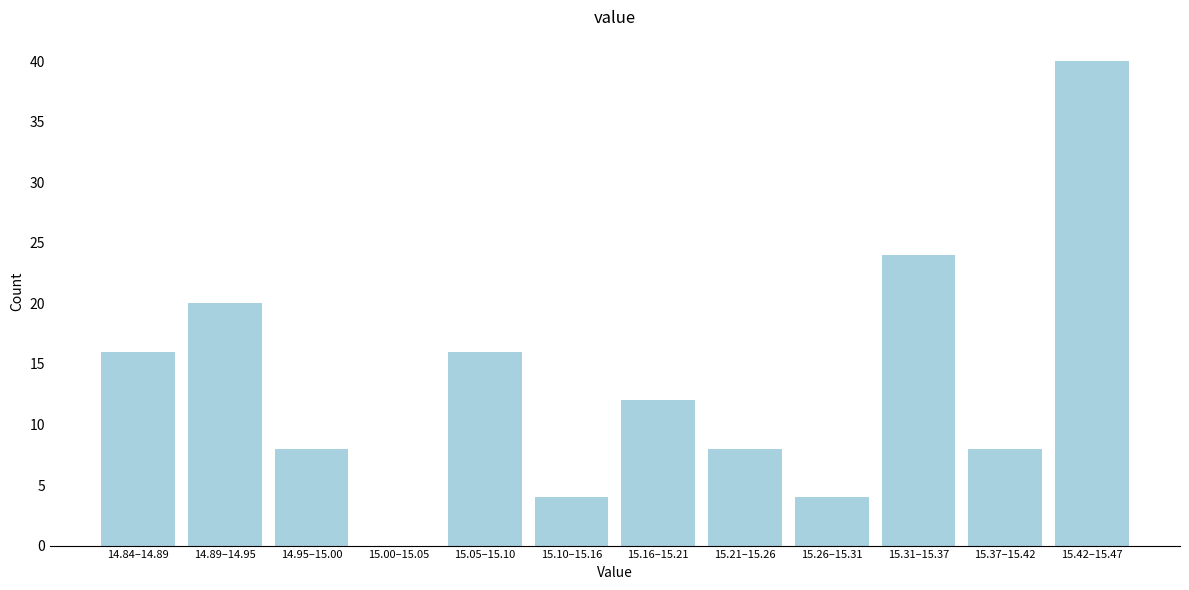

Reading right to left, transcribe all the data shown in this chart.

15.42–15.47=40	15.37–15.42=8	15.31–15.37=24	15.26–15.31=4	15.21–15.26=8	15.16–15.21=12	15.10–15.16=4	15.05–15.10=16	15.00–15.05=0	14.95–15.00=8	14.89–14.95=20	14.84–14.89=16